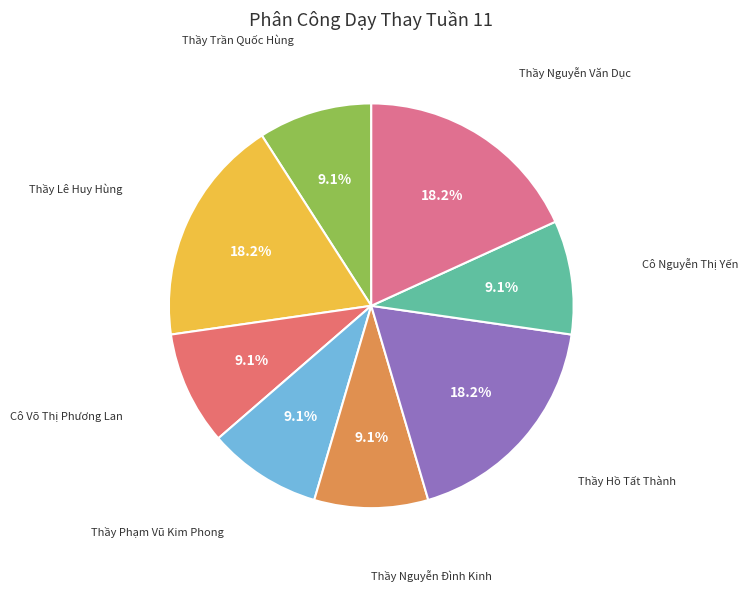

To the nearest percent, what portion does Thầy Phạm Vũ Kim Phong represent?

9%